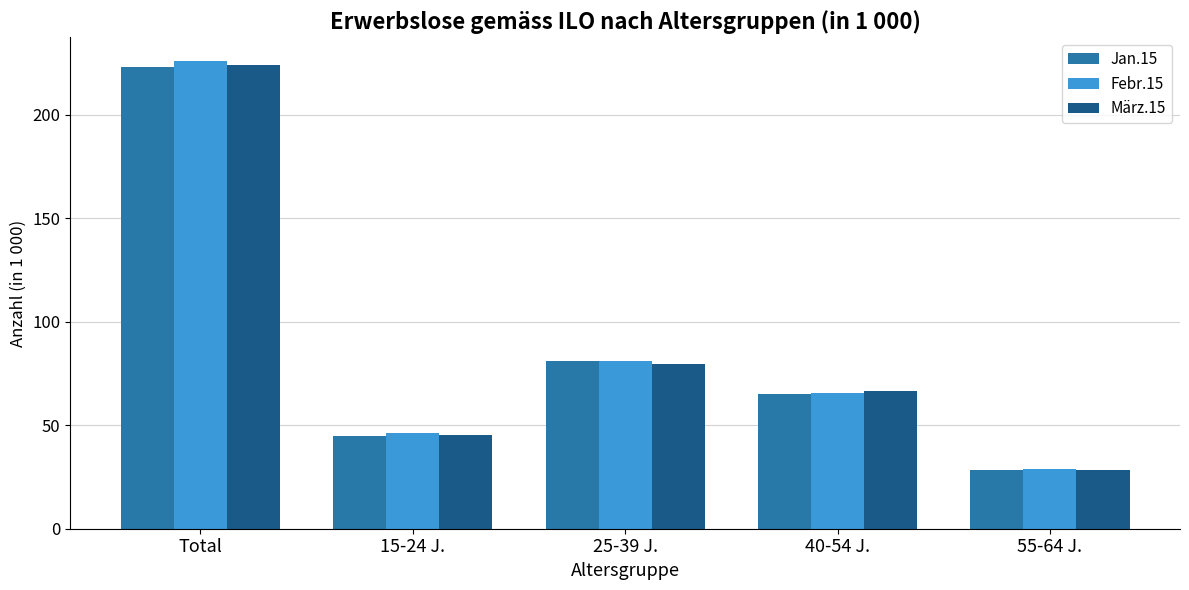

How many groups of bars are there?

5